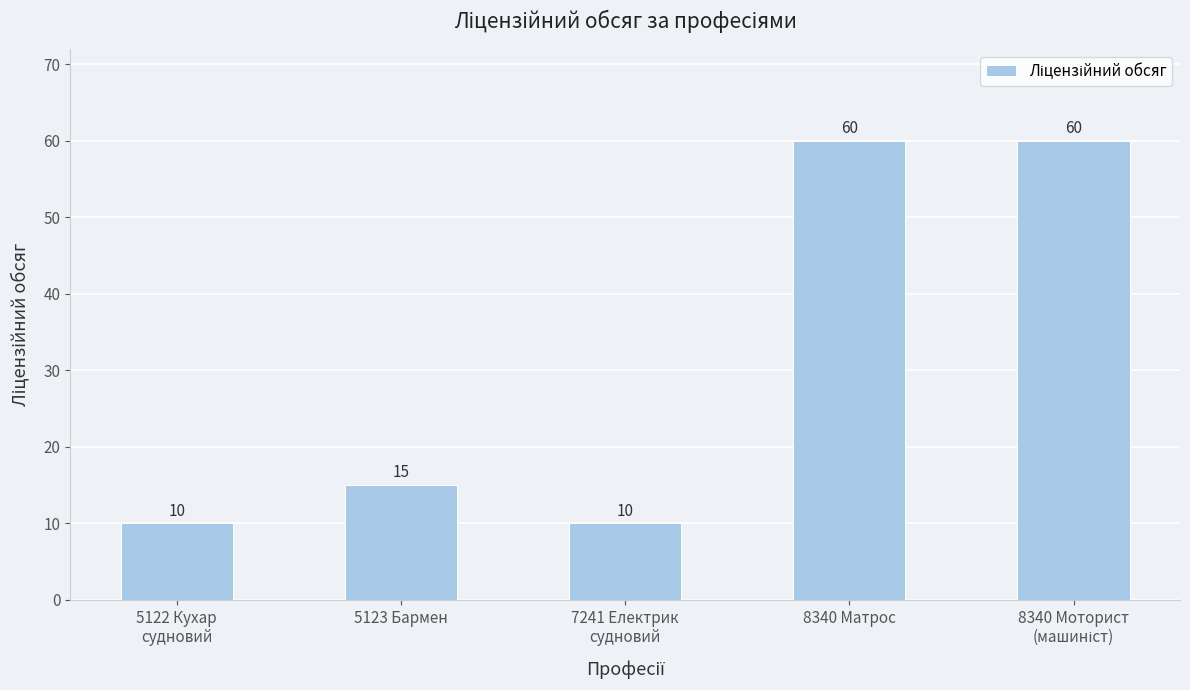

True or false: the data shows 13 at 5122 Кухар
судновий.

False